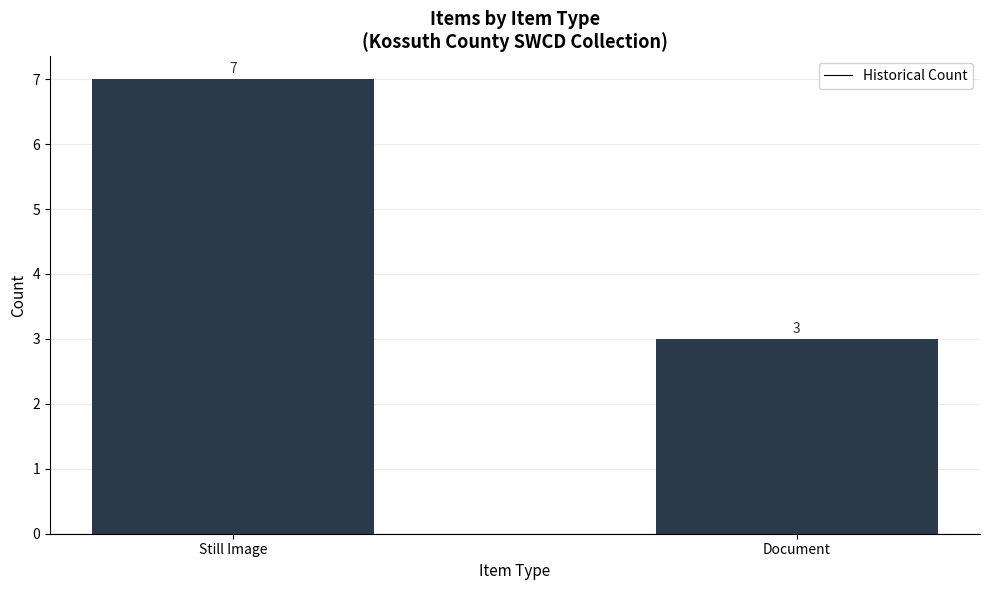

What is the maximum value shown in the chart?

7